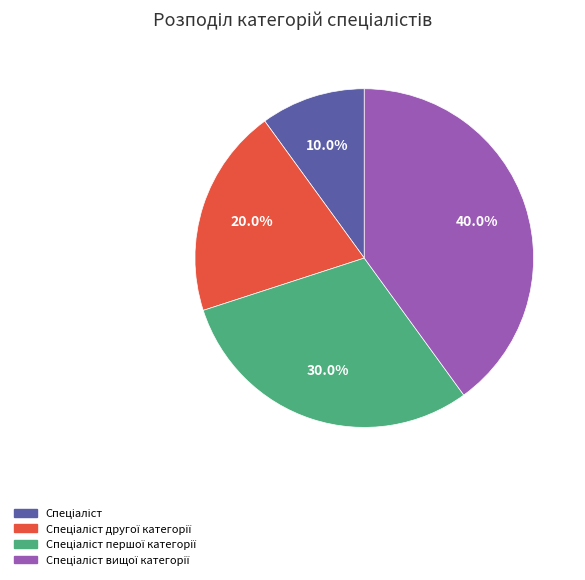

Does any single category account for the majority?

No